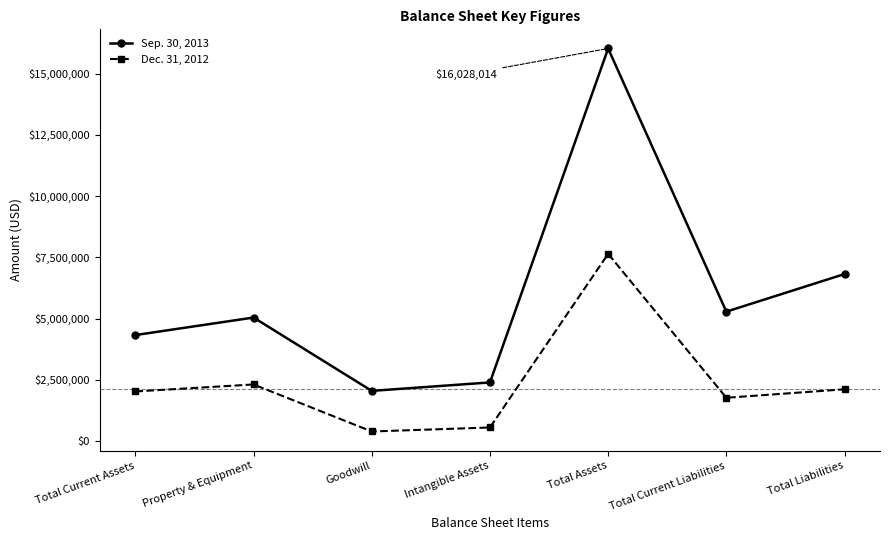

True or false: Sep. 30, 2013 and Dec. 31, 2012 cross at least once.

False